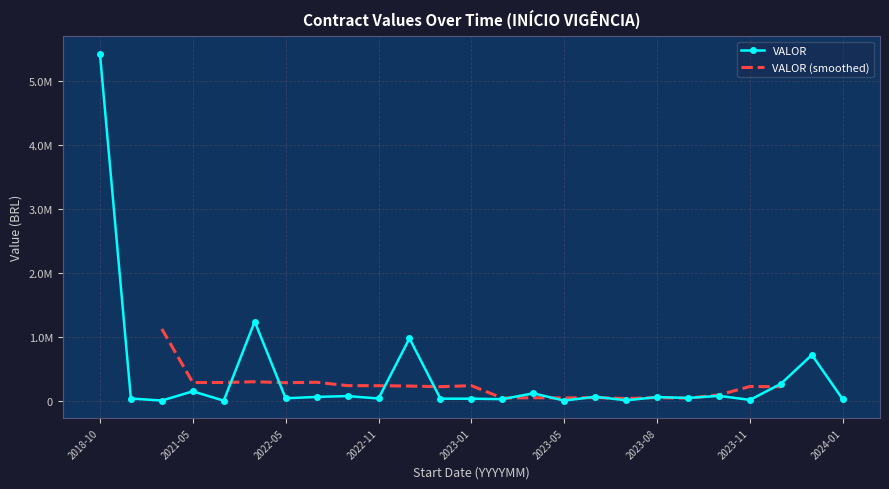

The chart shows a value of 63840.0 at 2022-06. True or false?

True